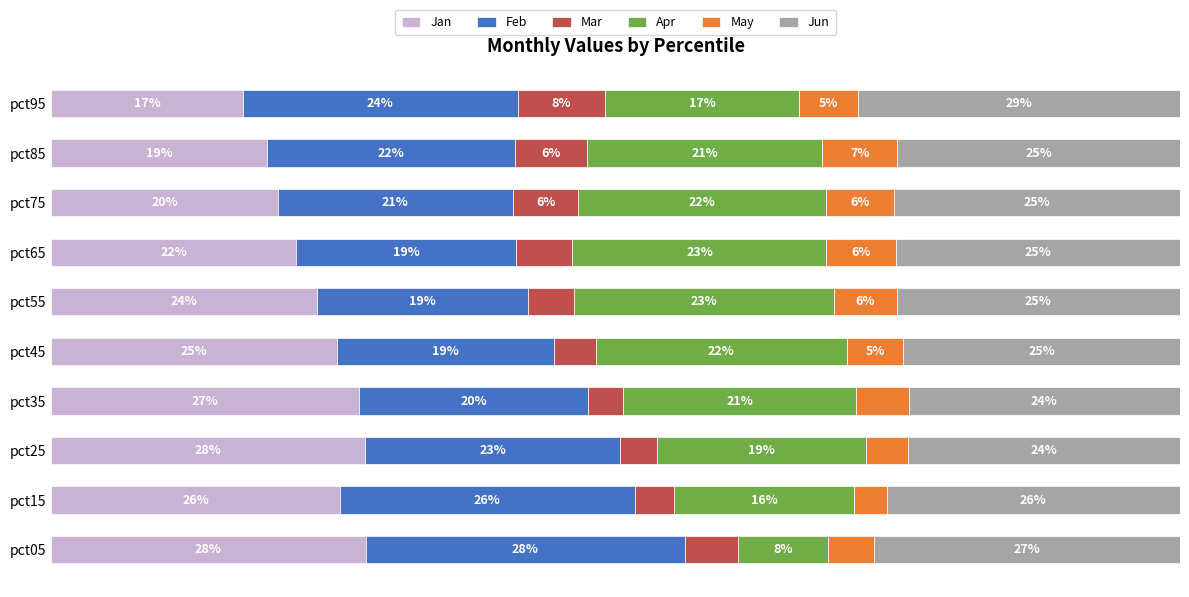

At which label does Jan reach its minimum?

pct95